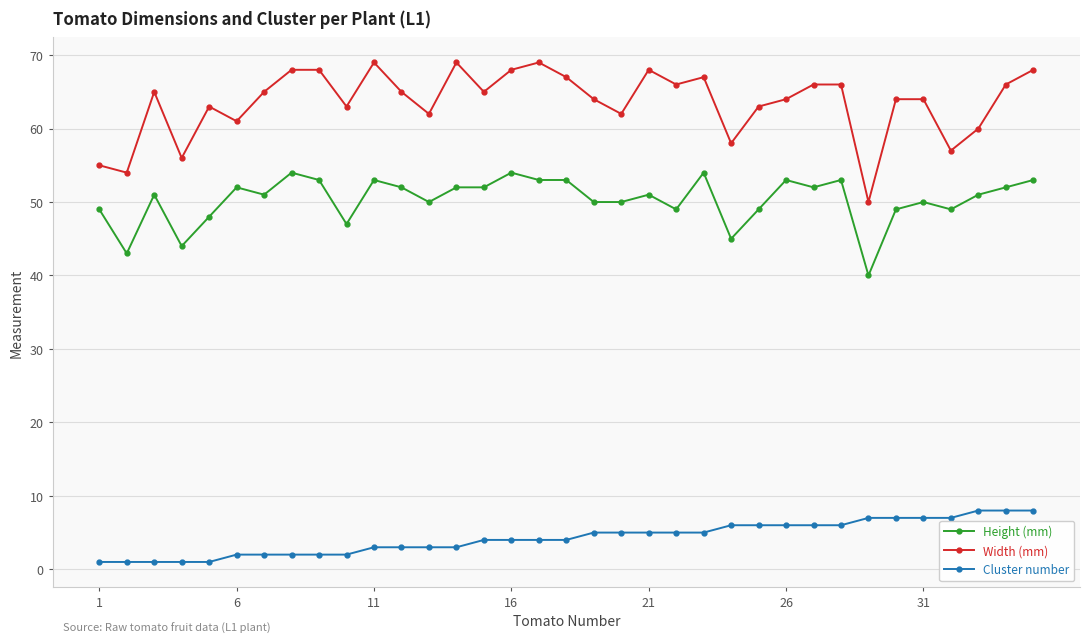

What is the average value of the Height (mm) series?

50